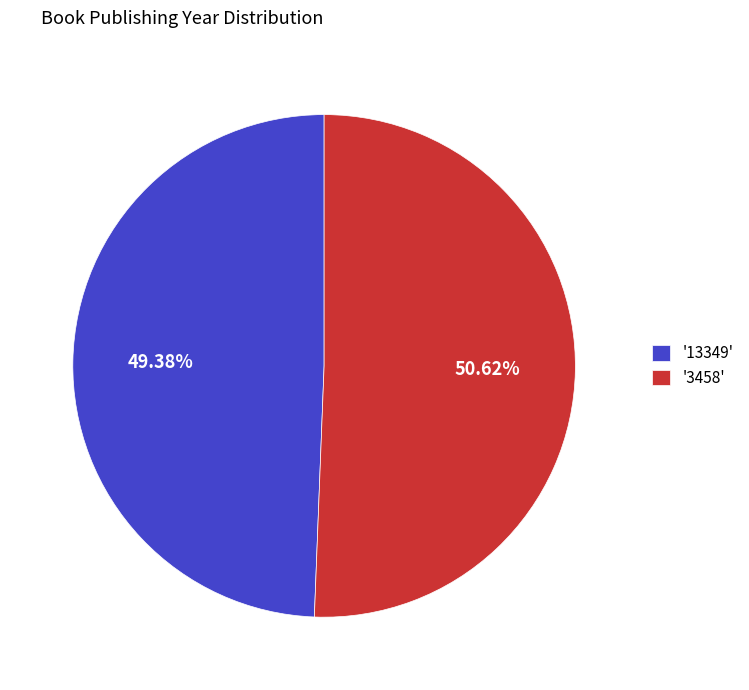

Rank the categories by value from lowest to highest.

'13349', '3458'